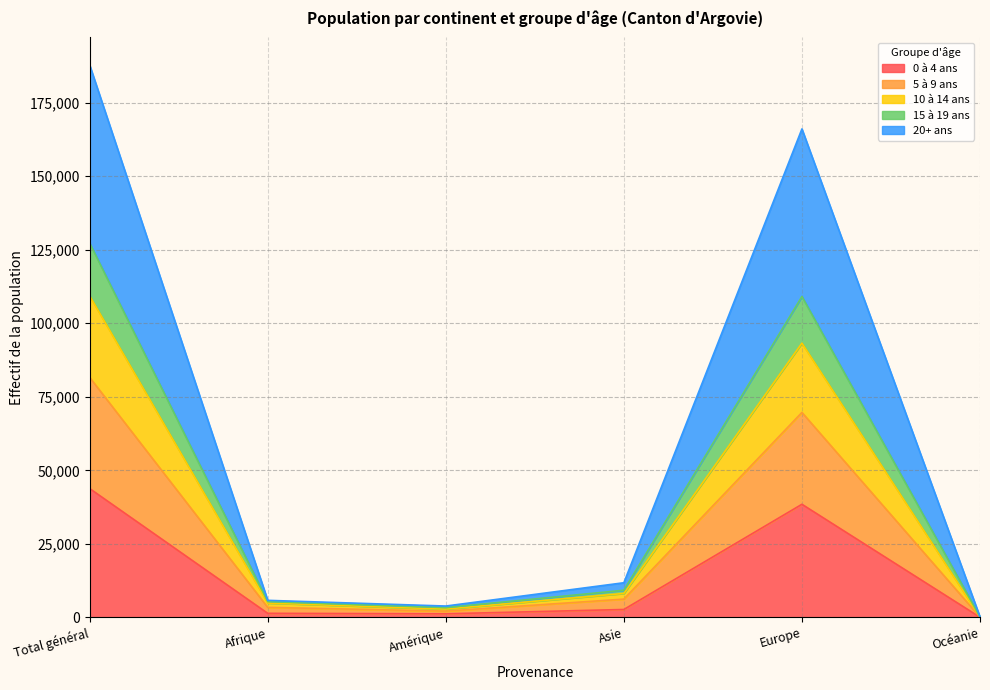

At which category is the sum across all series the highest?

Total général